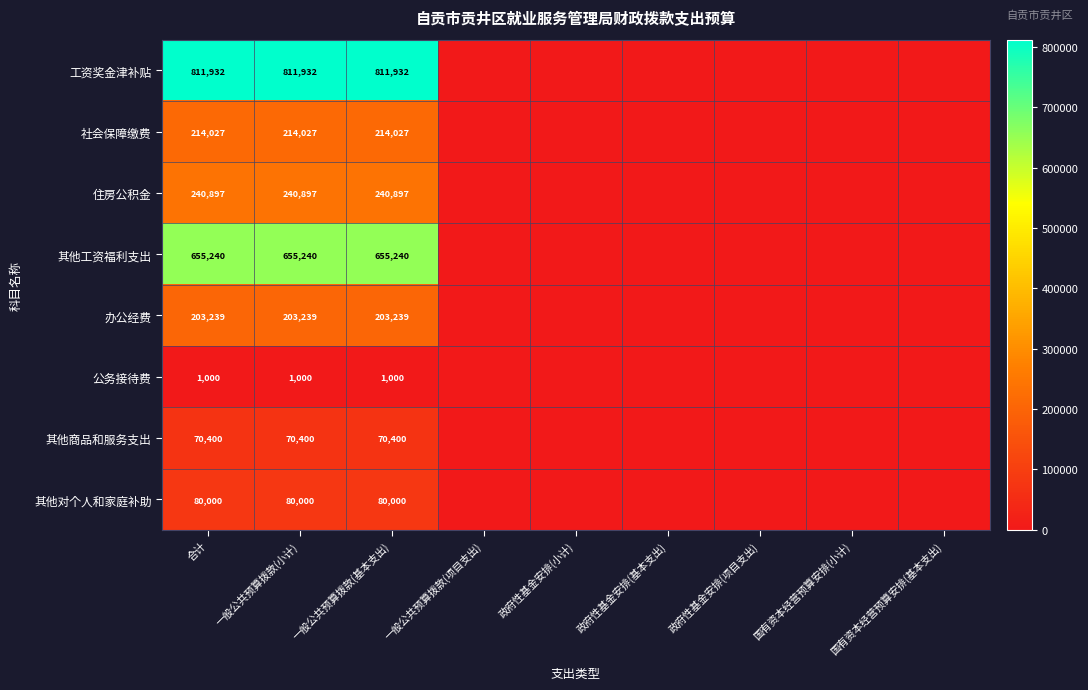

What is the total value across all series at 一般公共预算拨款(小计)?

2276735